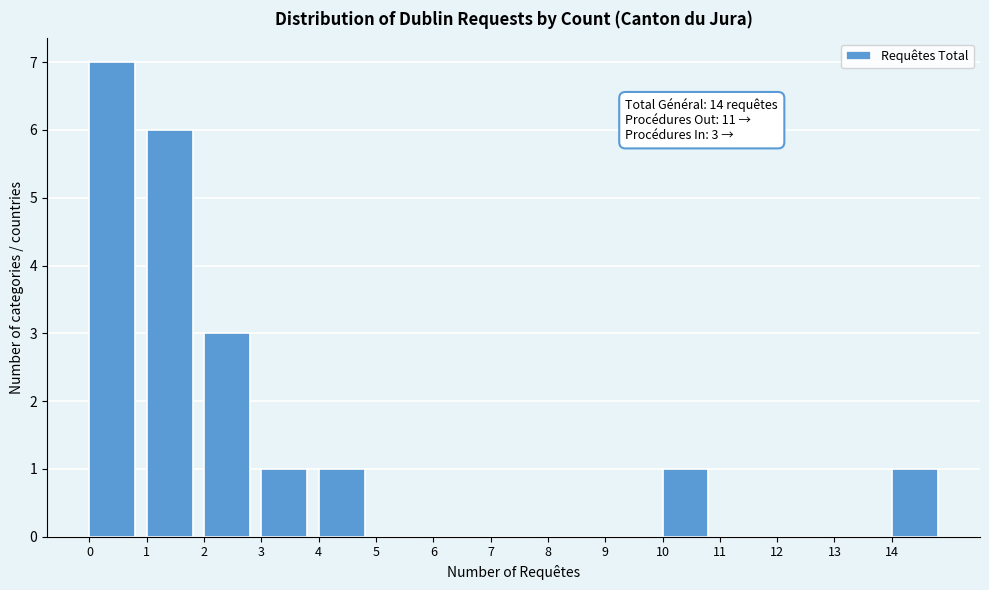

Which range on the x-axis has the tallest bar?

0 to 1